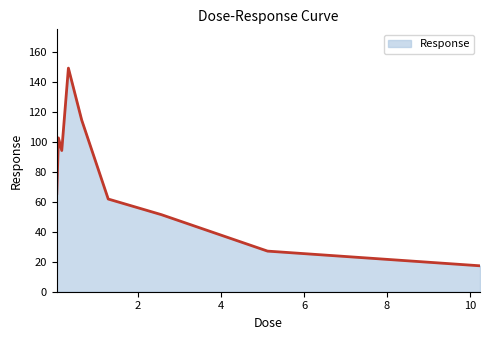

Reading left to right, extract all data points from this chart.

65.4	102.6	94.2	149.1	114.5	61.8	51.4	27.1	17.3